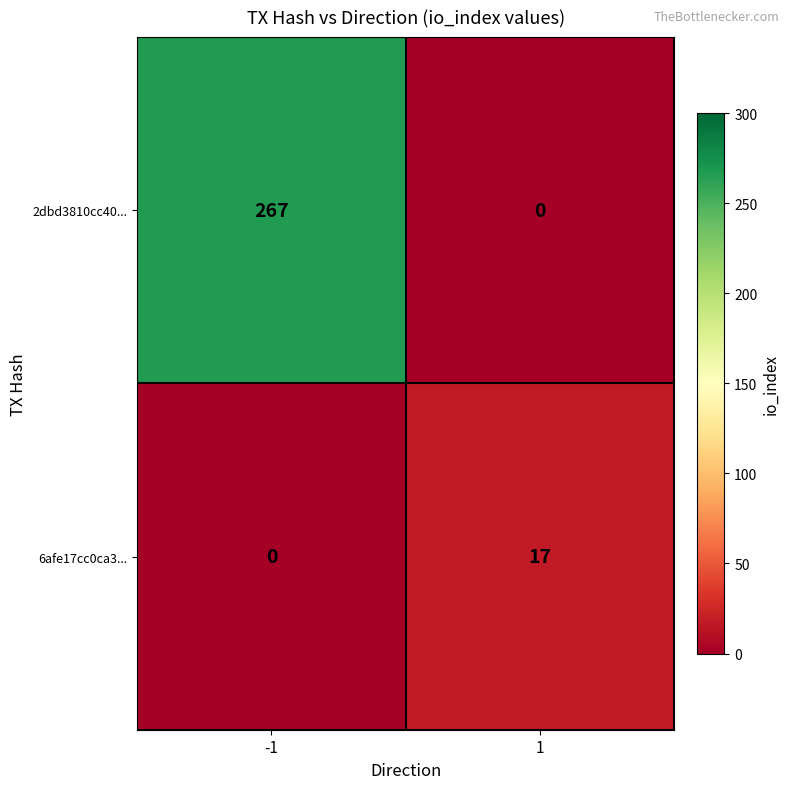

At which category is the sum across all series the highest?

-1